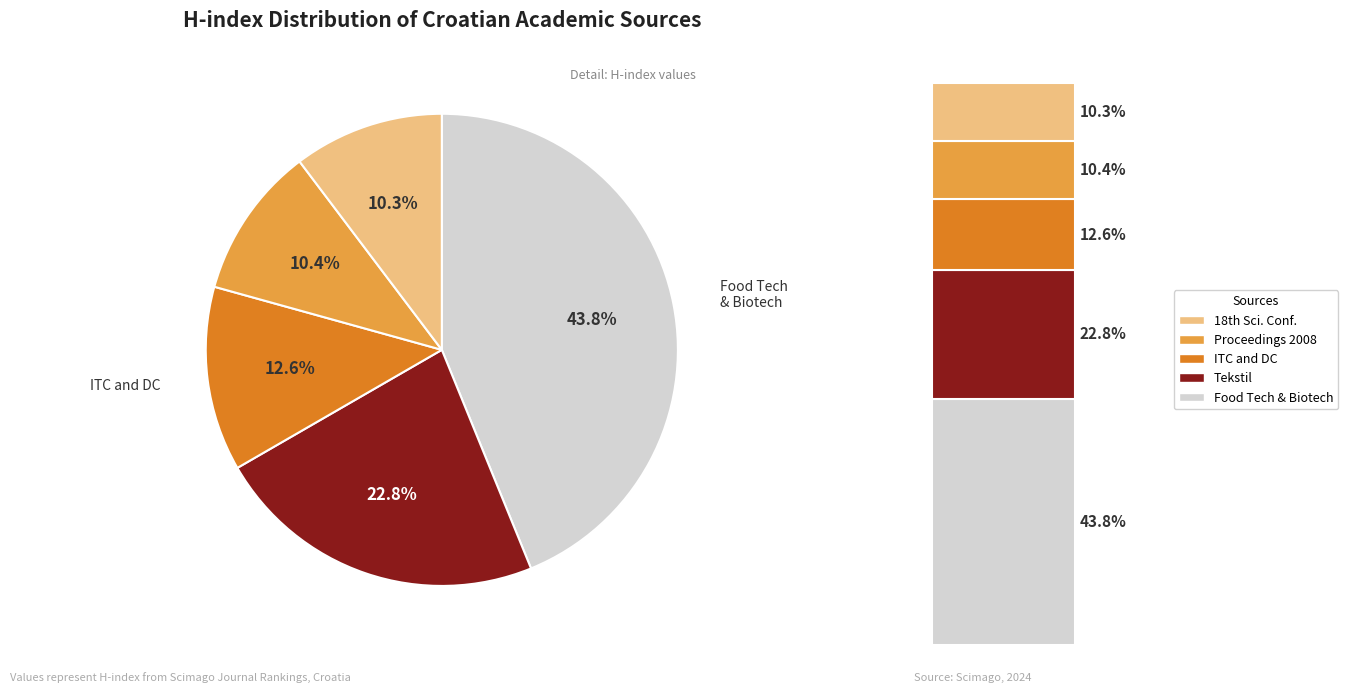

To the nearest percent, what portion does Tekstil (discontinued) represent?

23%